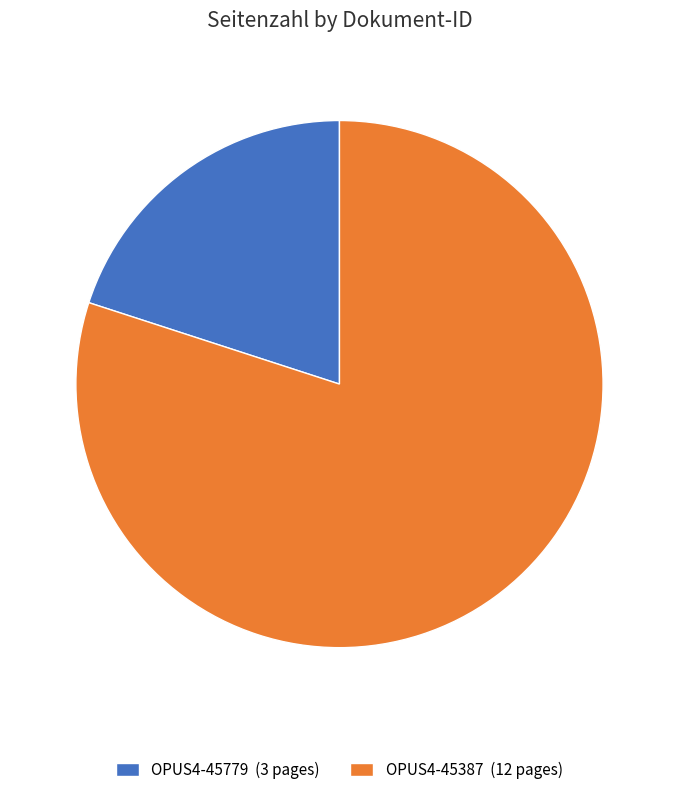

Which has a higher value, OPUS4-45387 or OPUS4-45779?

OPUS4-45387